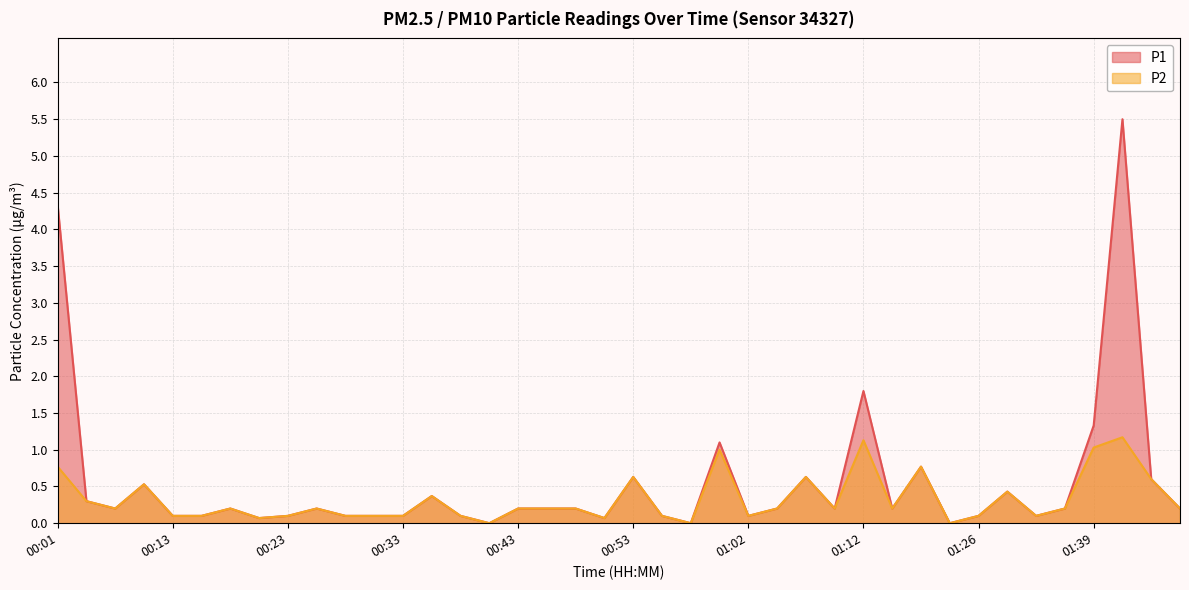

Reading left to right, transcribe all the data shown in this chart.

P1: 4.3	0.3	0.2	0.5	0.1	0.1	0.2	0.1	0.1	0.2	0.1	0.1	0.1	0.4	0.1	0.0	0.2	0.2	0.2	0.1	0.6	0.1	0.0	1.1	0.1	0.2	0.6	0.2	1.8	0.2	0.8	0.0	0.1	0.4	0.1	0.2	1.3	5.5	0.6	0.2
P2: 0.8	0.3	0.2	0.5	0.1	0.1	0.2	0.1	0.1	0.2	0.1	0.1	0.1	0.4	0.1	0.0	0.2	0.2	0.2	0.1	0.6	0.1	0.0	1.0	0.1	0.2	0.6	0.2	1.1	0.2	0.8	0.0	0.1	0.4	0.1	0.2	1.0	1.2	0.6	0.2